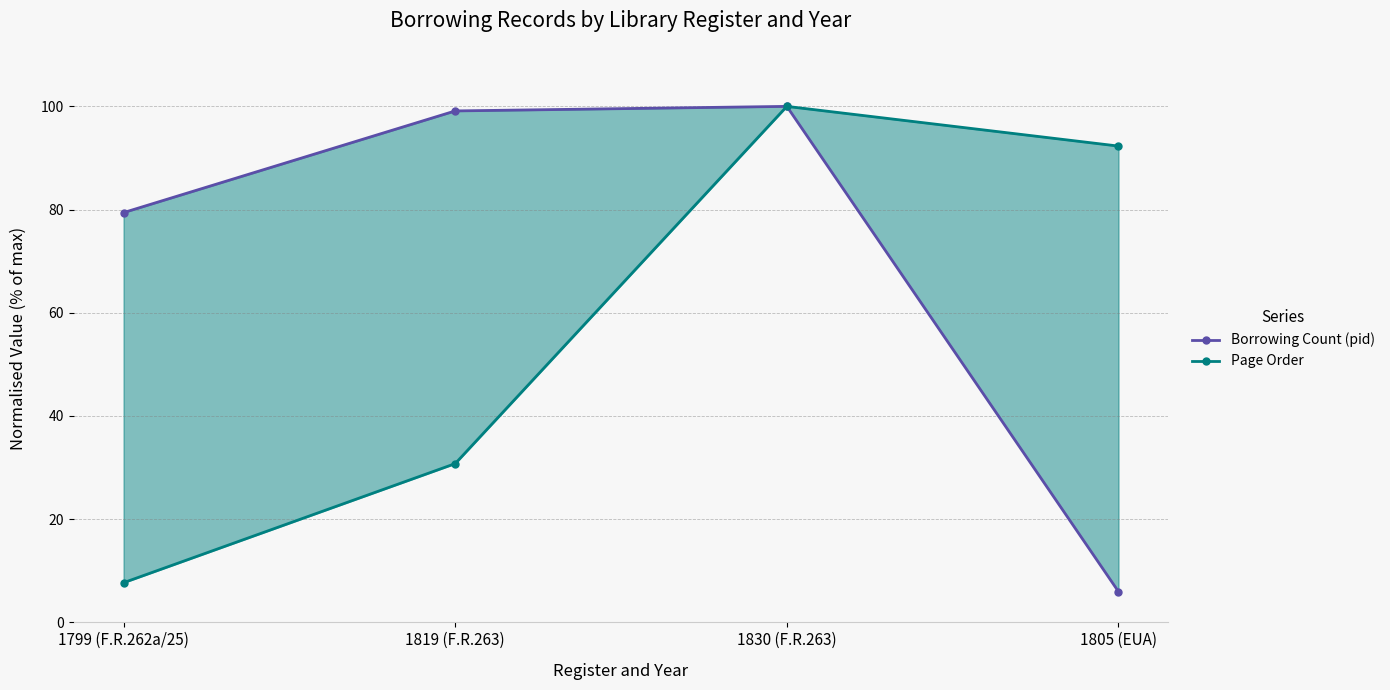

What is the sum of the Borrowing Count (pid) values at 1819 (F.R.263) and 1805 (EUA)?

105.1